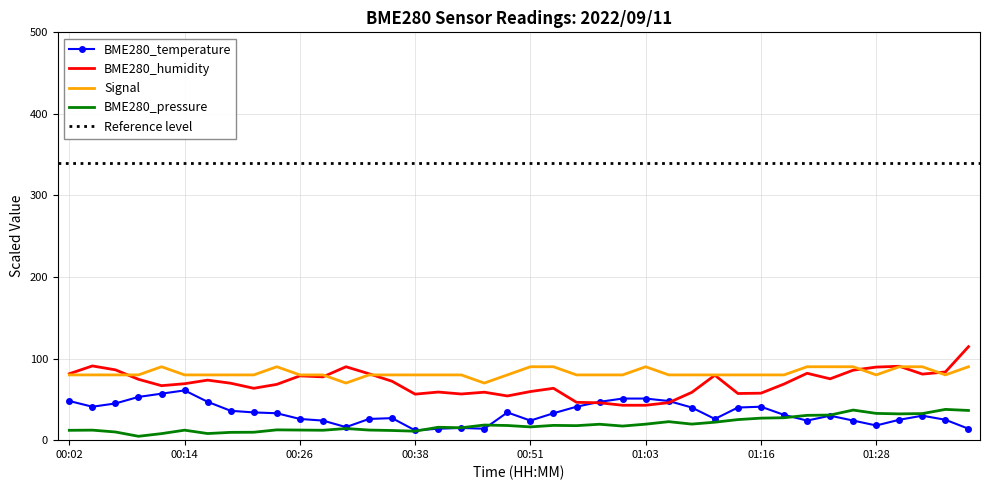

Reading left to right, extract all data points from this chart.

BME280_temperature: 00:02=48.0	00:04=41.0	00:06=45.0	00:09=53.0	00:11=57.0	00:14=61.0	00:16=47.0	00:19=36.0	00:21=34.0	00:23=33.0	00:26=26.0	00:28=24.0	00:31=16.0	00:33=26.0	00:36=27.0	00:38=12.0	00:41=14.0	00:44=15.0	00:46=14.0	00:49=34.0	00:51=24.0	00:54=33.0	00:56=41.0	00:58=47.0	01:01=51.0	01:03=51.0	01:06=48.0	01:08=40.0	01:11=26.0	01:13=40.0	01:16=41.0	01:18=31.0	01:21=24.0	01:23=30.0	01:26=24.0	01:28=18.0	01:31=25.0	01:33=30.0	01:36=25.0	01:38=14.0
BME280_humidity: 00:02=81.4	00:04=91.0	00:06=86.2	00:09=74.6	00:11=66.8	00:14=69.2	00:16=73.6	00:19=69.8	00:21=63.6	00:23=68.4	00:26=78.8	00:28=77.6	00:31=90.0	00:33=81.4	00:36=72.2	00:38=56.4	00:41=59.0	00:44=56.6	00:46=58.8	00:49=54.2	00:51=59.6	00:54=63.6	00:56=46.4	00:58=45.8	01:01=42.8	01:03=42.8	01:06=46.0	01:08=58.6	01:11=79.6	01:13=57.2	01:16=57.6	01:18=68.8	01:21=82.0	01:23=75.2	01:26=85.8	01:28=89.6	01:31=90.6	01:33=81.0	01:36=83.6	01:38=114.6
BME280_pressure: 00:02=12.1	00:04=12.3	00:06=10.0	00:09=4.8	00:11=8.0	00:14=12.2	00:16=8.1	00:19=9.6	00:21=9.7	00:23=12.6	00:26=12.4	00:28=12.1	00:31=14.3	00:33=12.4	00:36=11.8	00:38=11.0	00:41=15.8	00:44=15.2	00:46=18.5	00:49=18.0	00:51=16.3	00:54=18.1	00:56=17.8	00:58=19.5	01:01=17.3	01:03=19.6	01:06=22.7	01:08=19.7	01:11=22.0	01:13=25.2	01:16=27.0	01:18=27.5	01:21=30.4	01:23=30.8	01:26=36.9	01:28=32.8	01:31=32.2	01:33=32.6	01:36=37.7	01:38=36.4
Signal: 00:02=80.0	00:04=80.0	00:06=80.0	00:09=80.0	00:11=90.0	00:14=80.0	00:16=80.0	00:19=80.0	00:21=80.0	00:23=90.0	00:26=80.0	00:28=80.0	00:31=70.0	00:33=80.0	00:36=80.0	00:38=80.0	00:41=80.0	00:44=80.0	00:46=70.0	00:49=80.0	00:51=90.0	00:54=90.0	00:56=80.0	00:58=80.0	01:01=80.0	01:03=90.0	01:06=80.0	01:08=80.0	01:11=80.0	01:13=80.0	01:16=80.0	01:18=80.0	01:21=90.0	01:23=90.0	01:26=90.0	01:28=80.0	01:31=90.0	01:33=90.0	01:36=80.0	01:38=90.0